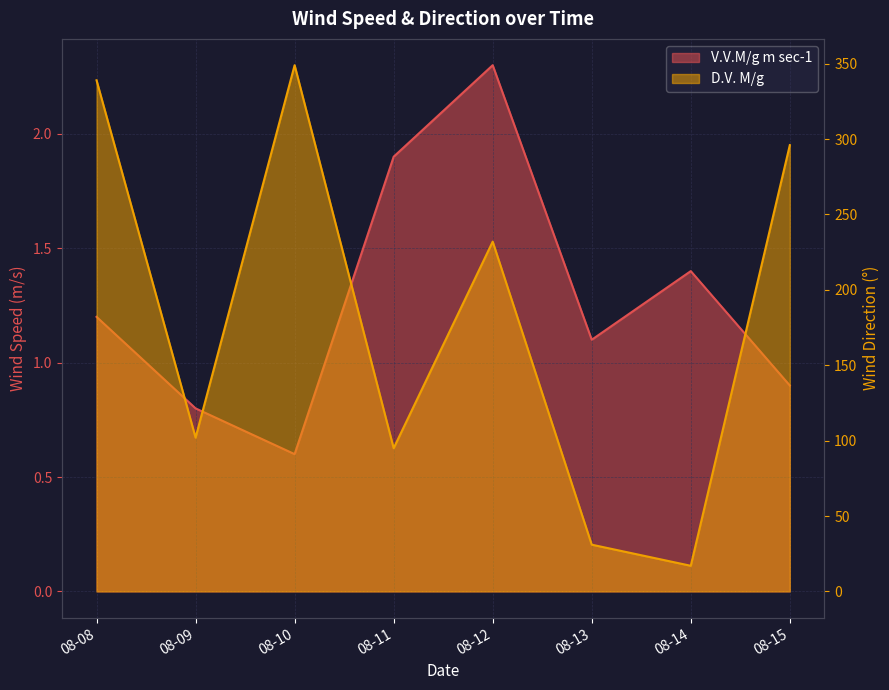

What is the lowest value of the V.V.M/g m sec-1 series?

0.6